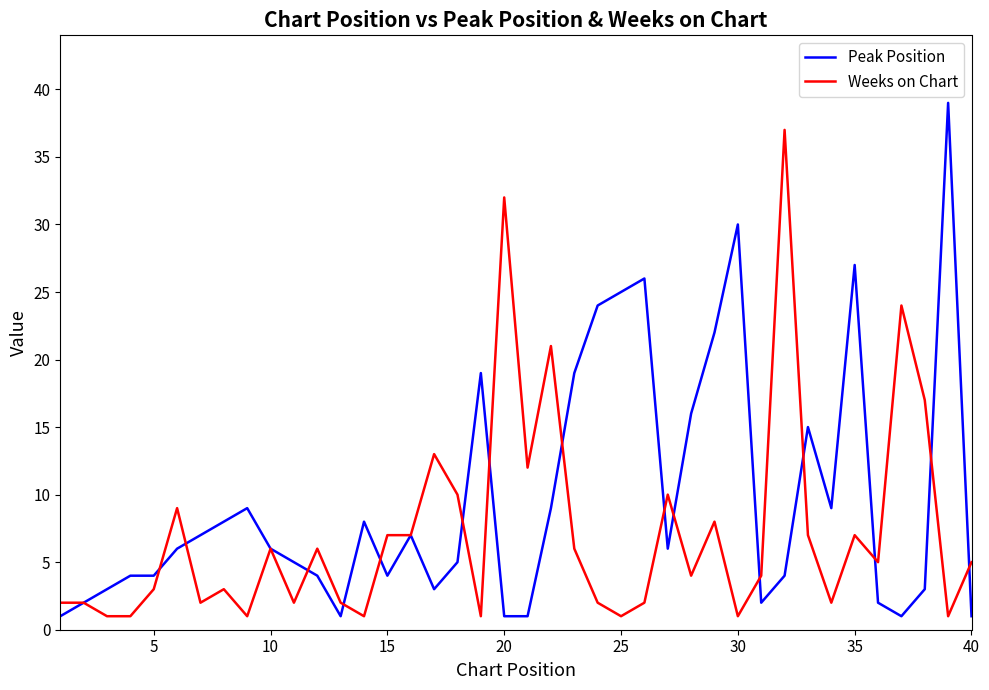

List the series in order of their overall mean, highest first.

Peak Position, Weeks on Chart